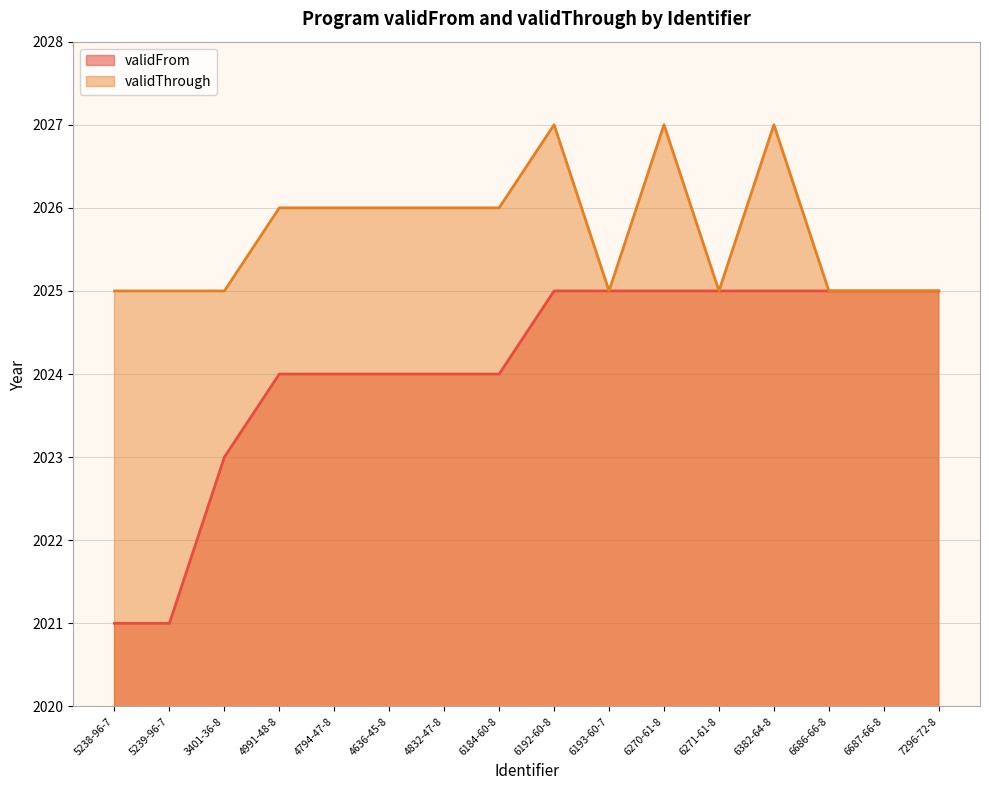

What is the difference between the highest and lowest values at 5239-96-7?

4